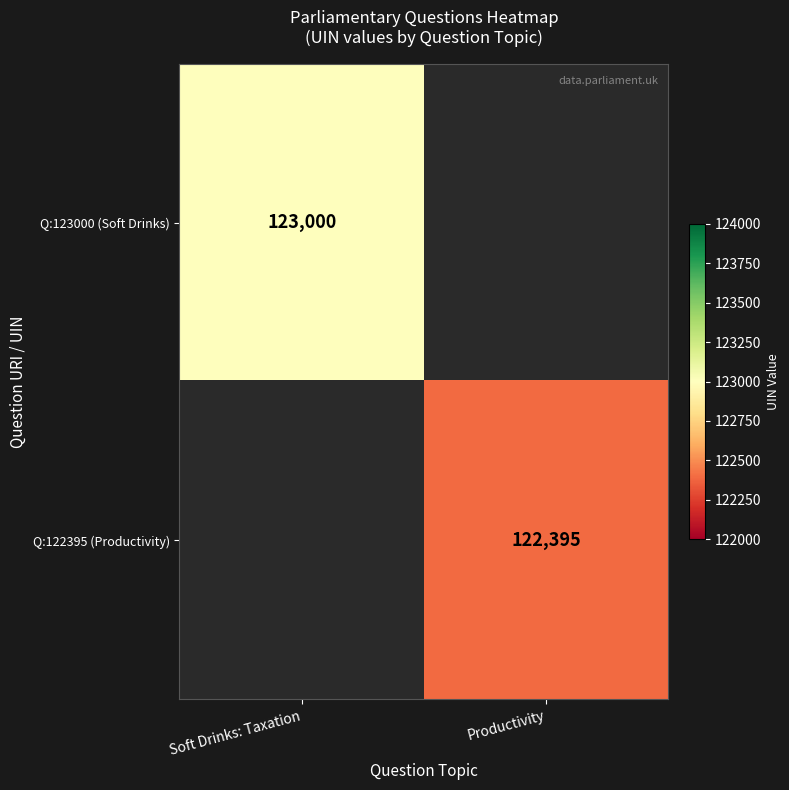

True or false: Q:123000 (Soft Drinks) has a value of 123000 at Soft Drinks: Taxation.

True